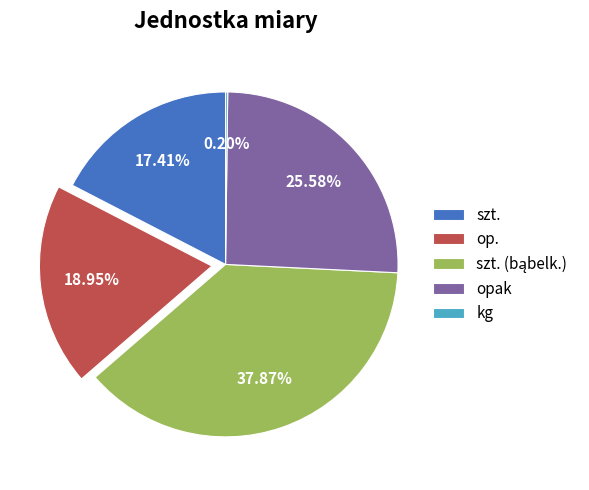

Does opak account for over 50% of the chart?

No